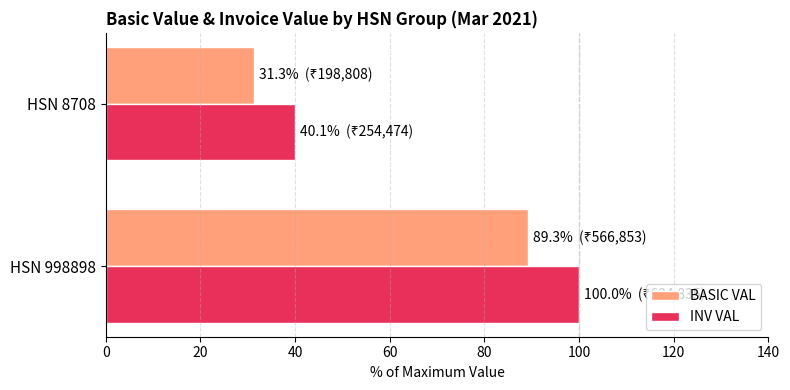

Rank the series at HSN 998898 from highest to lowest value.

INV VAL, BASIC VAL